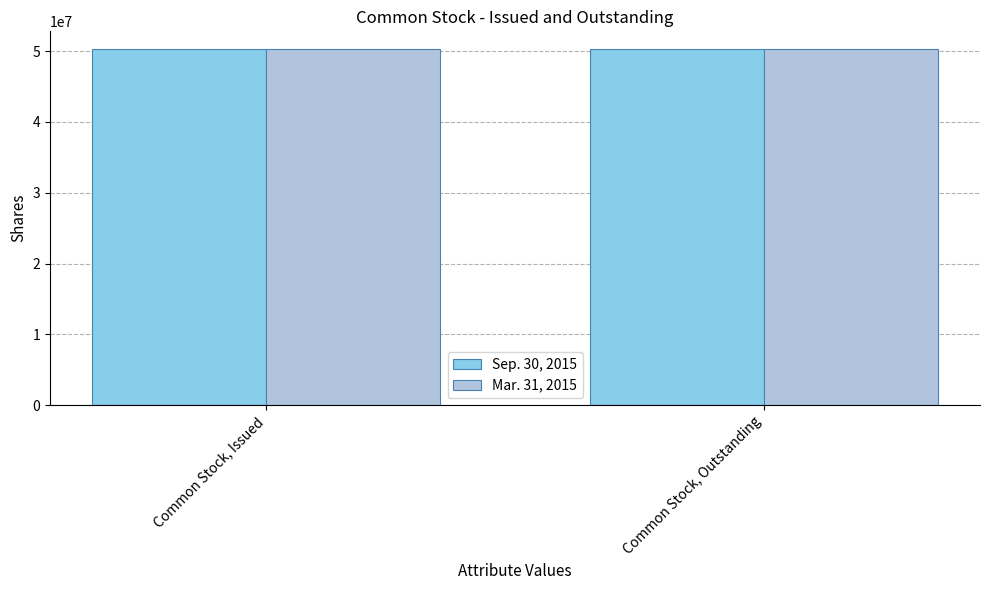

What is the value of the Mar. 31, 2015 bar at the 2nd from the left?

50245364